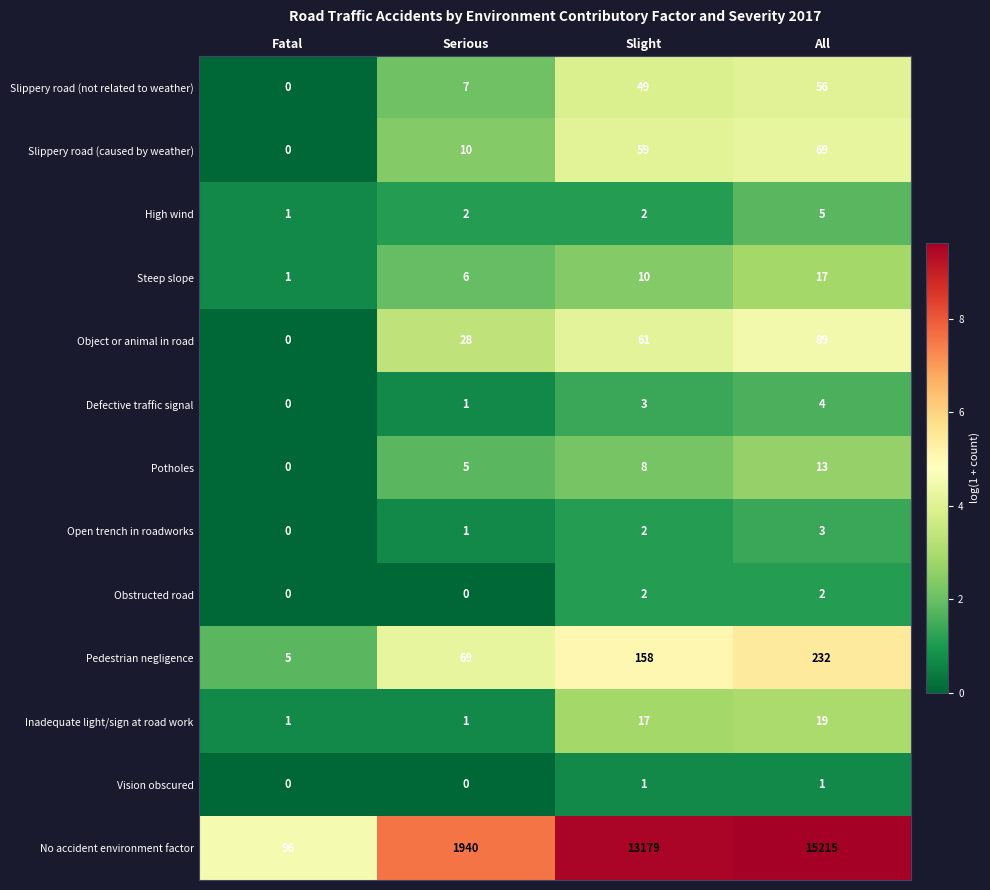

What is the approximate value of Object or animal in road at All?

89